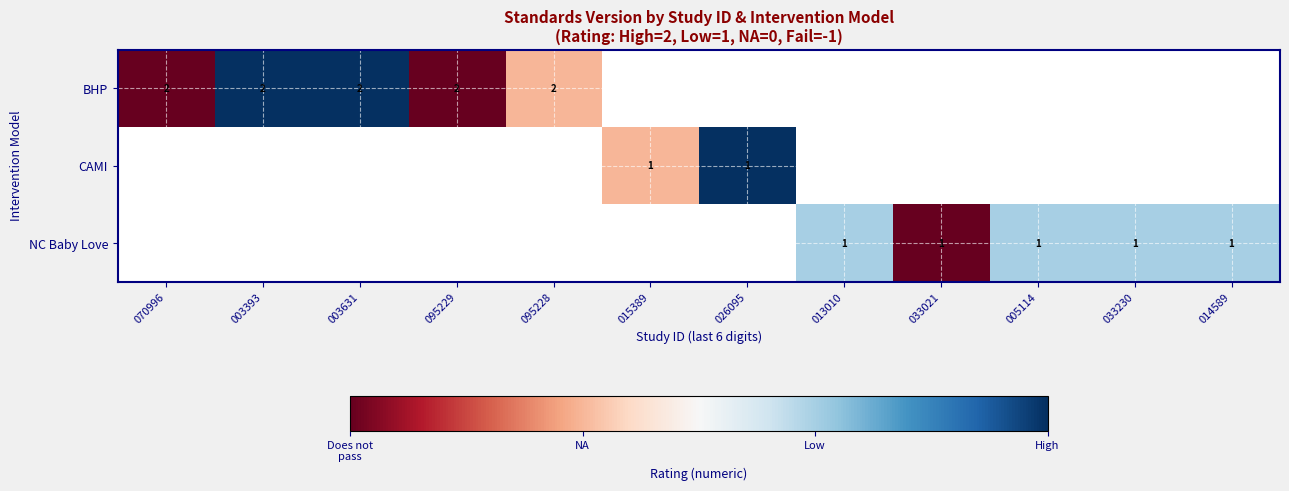

Is it true that BHP equals 2 at 095228?

True